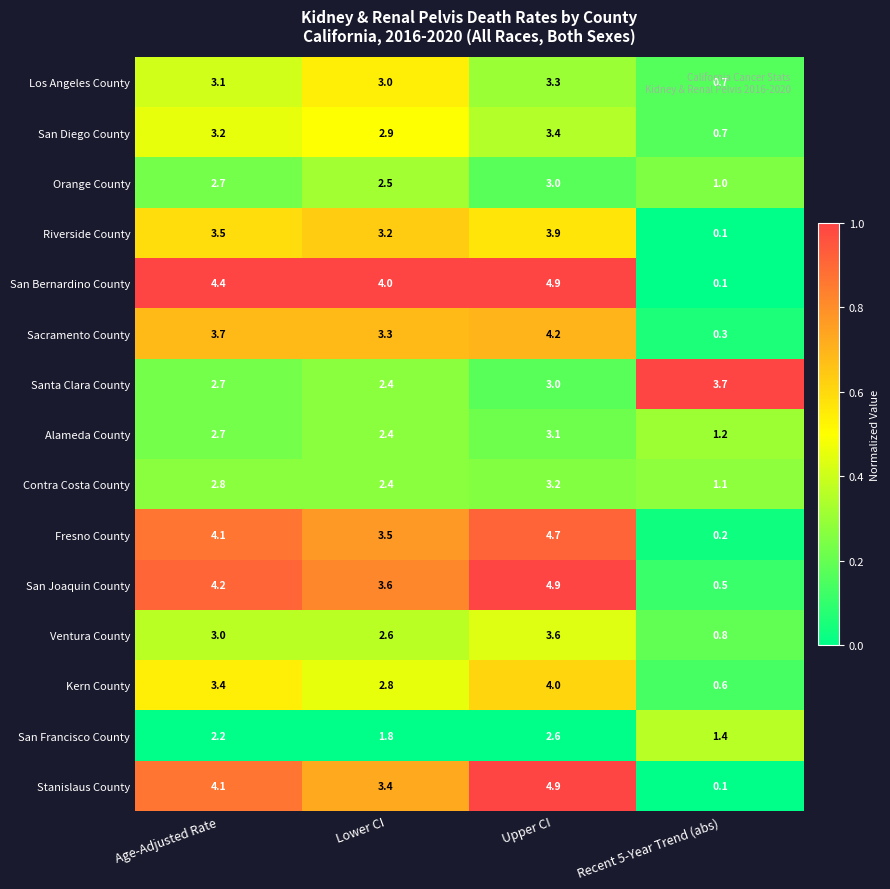

Which category has the lowest value across all series?

Recent 5-Year Trend (abs)